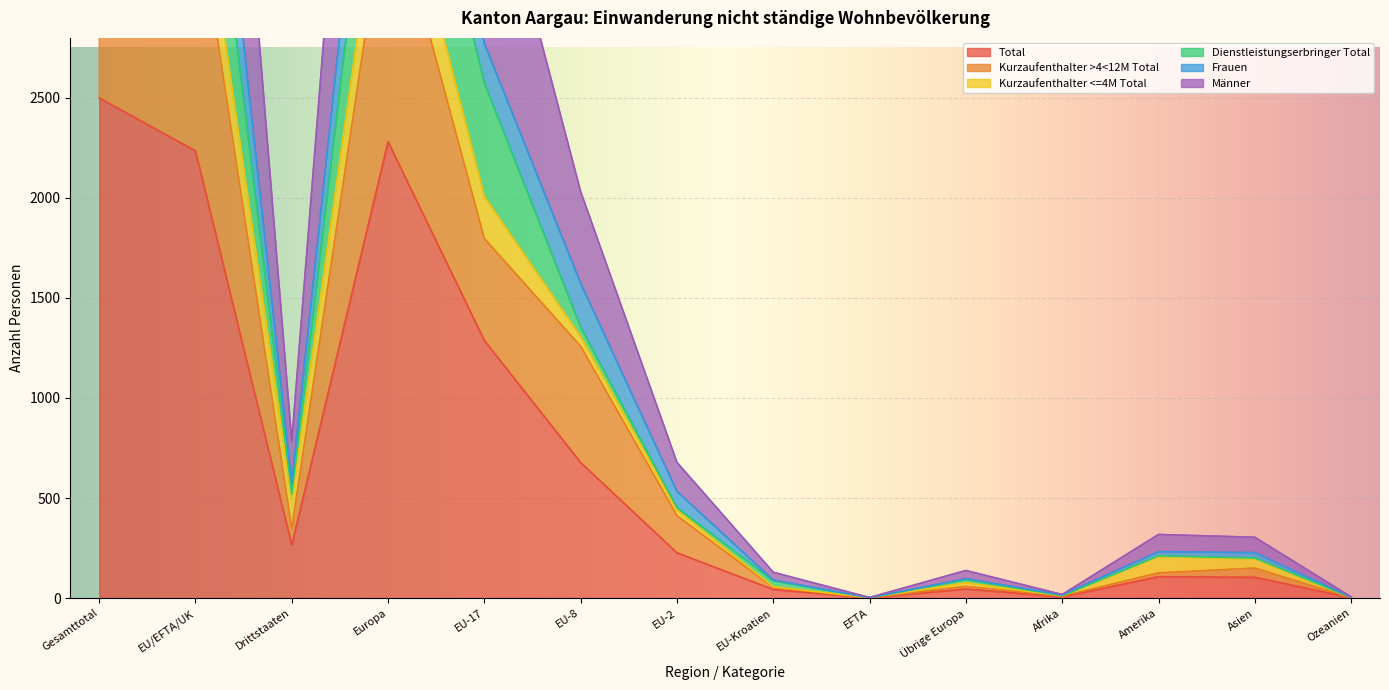

Rank the categories by Kurzaufenthalter >4<12M Total value from lowest to highest.

EFTA, Ozeanien, Afrika, EU-Kroatien, Übrige Europa, Amerika, Asien, Drittstaaten, EU-2, EU-8, EU-17, EU/EFTA/UK, Europa, Gesamttotal